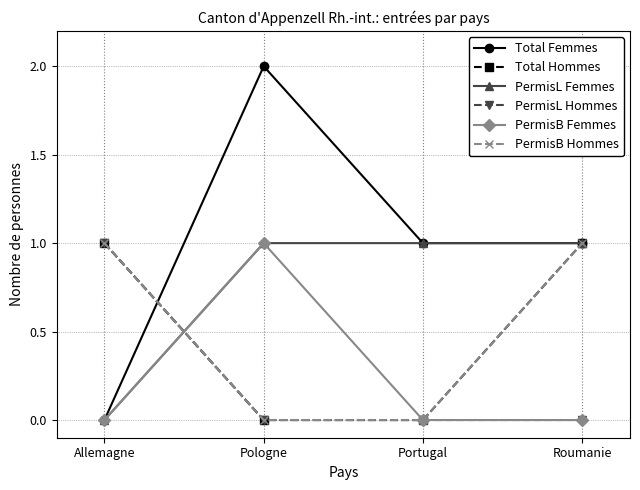

Is this an area chart (filled region under the line)?

No